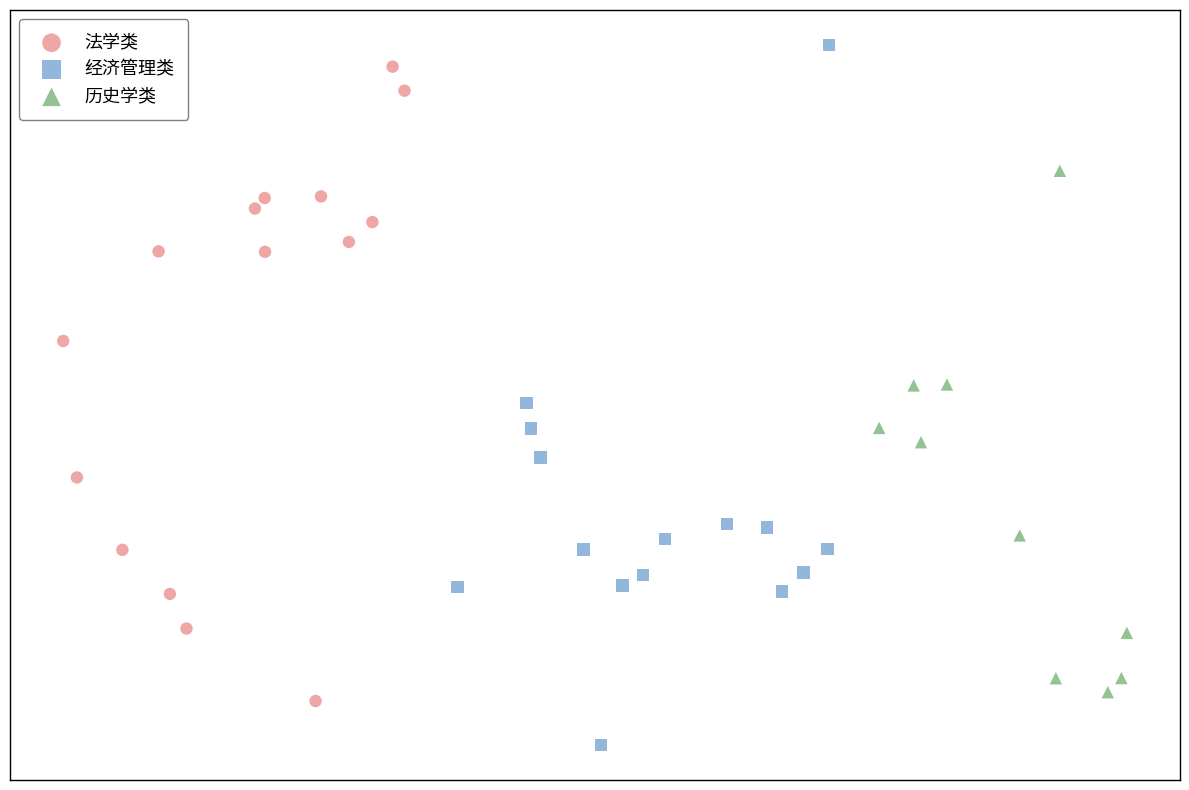

What are all the series names shown in the legend?

法学类, 经济管理类, 历史学类